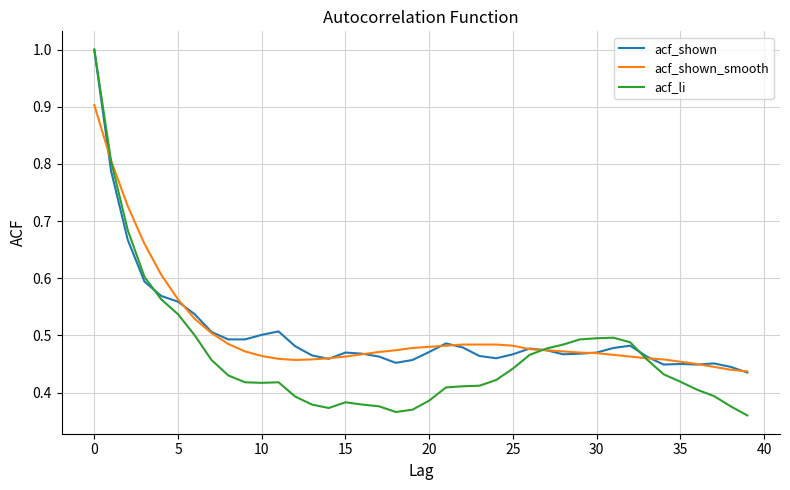

What is the maximum value for acf_shown?

1.0